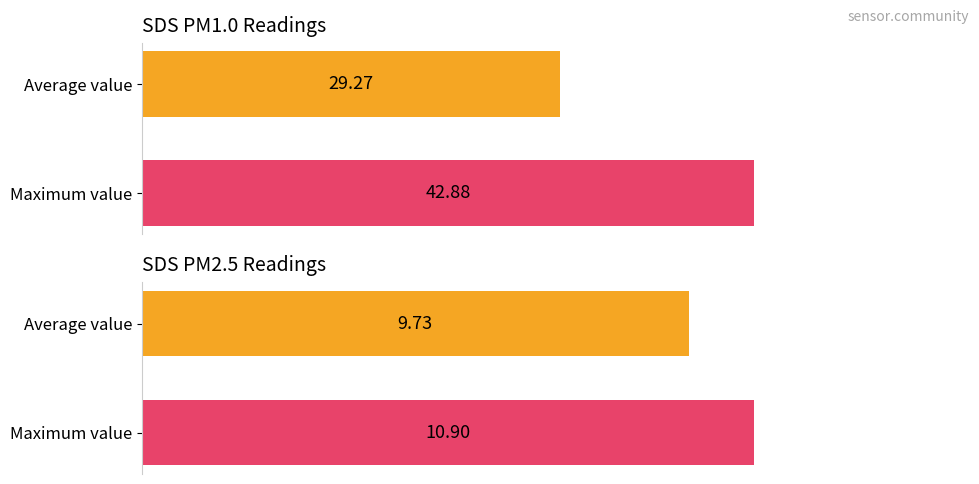

The value of SDS_P1 at 1 is 13.6. True or false?

False